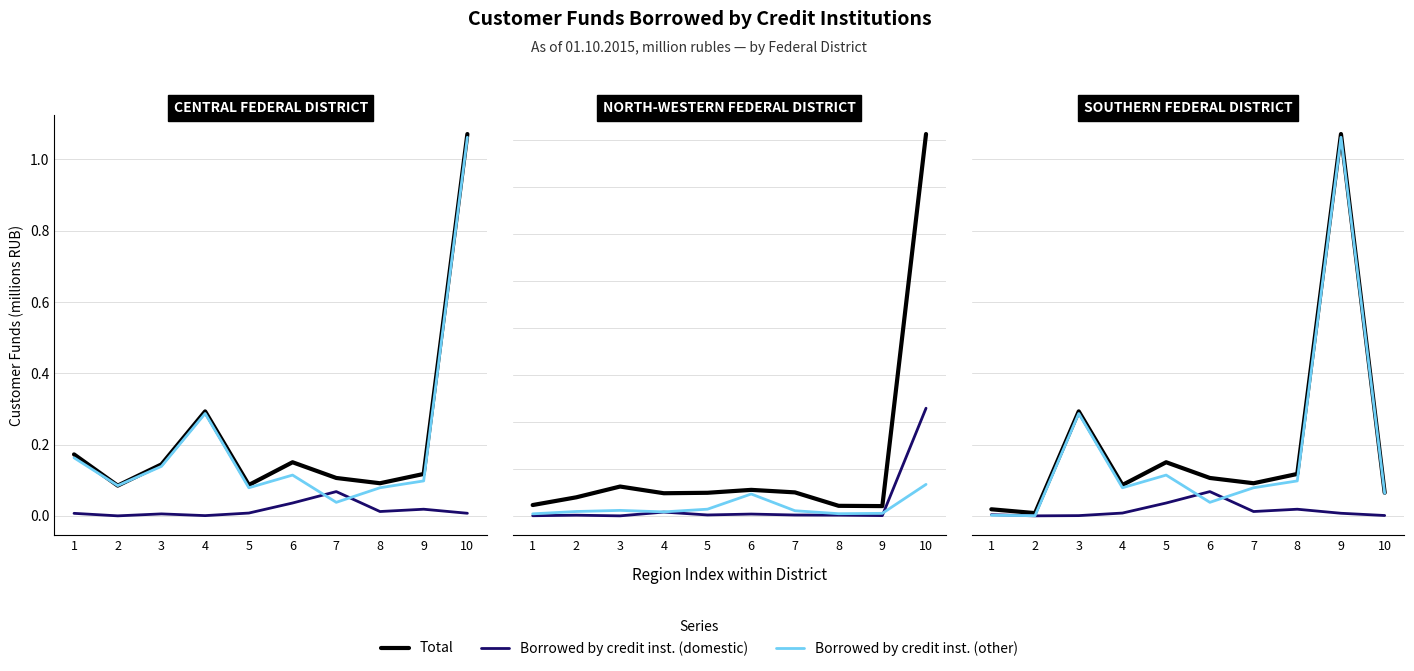

At how many categories does at least one series exceed 0?

10